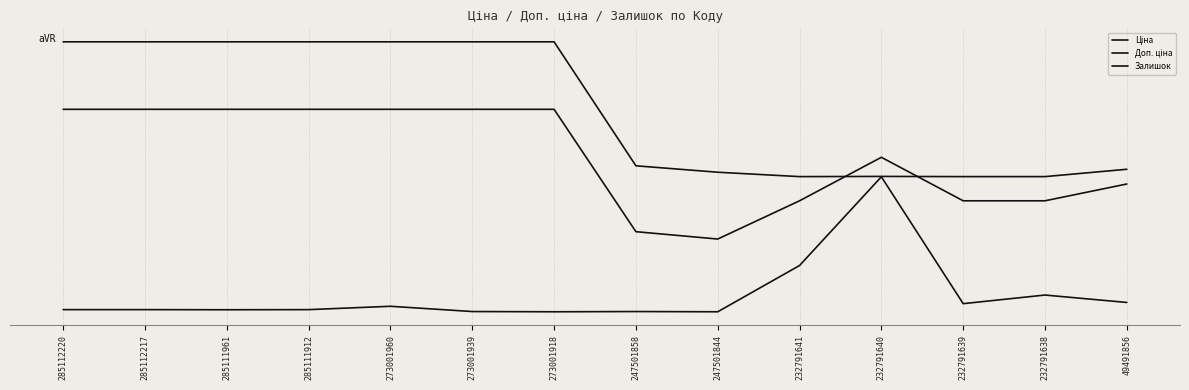

Does the chart display data point markers on the line(s)?

No